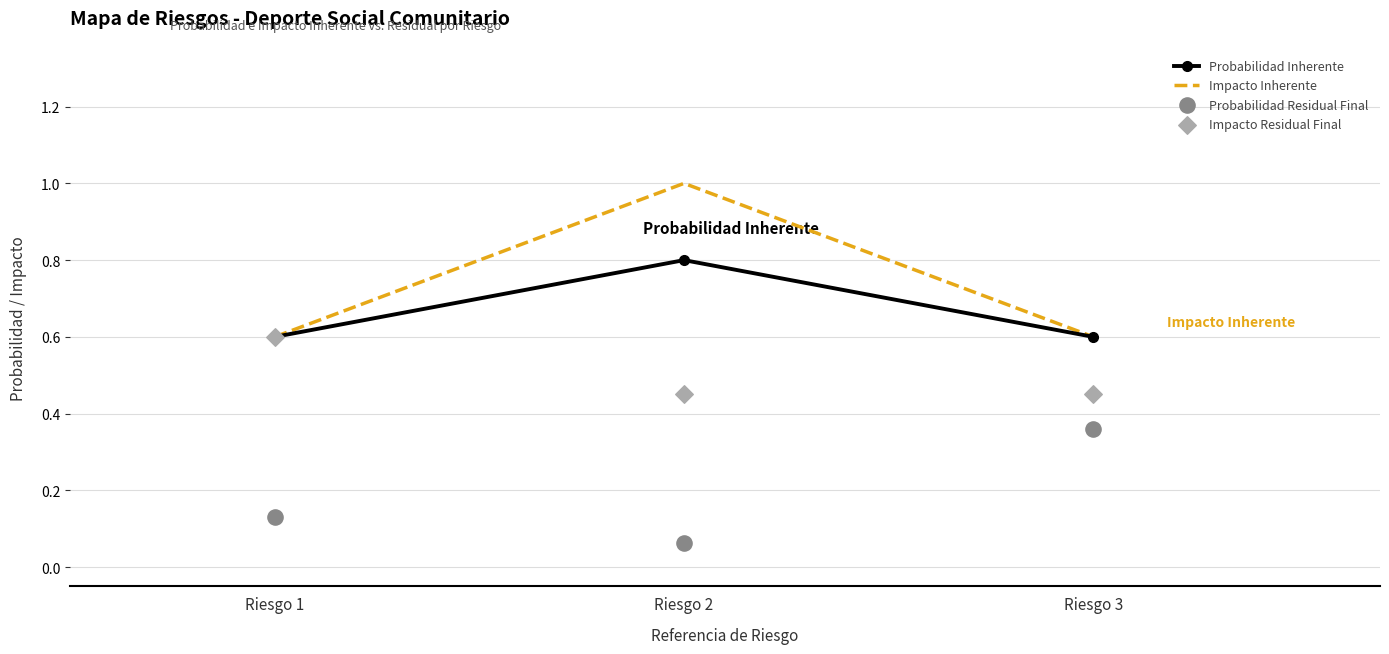

Which series has the largest total across all categories?

Impacto Inherente